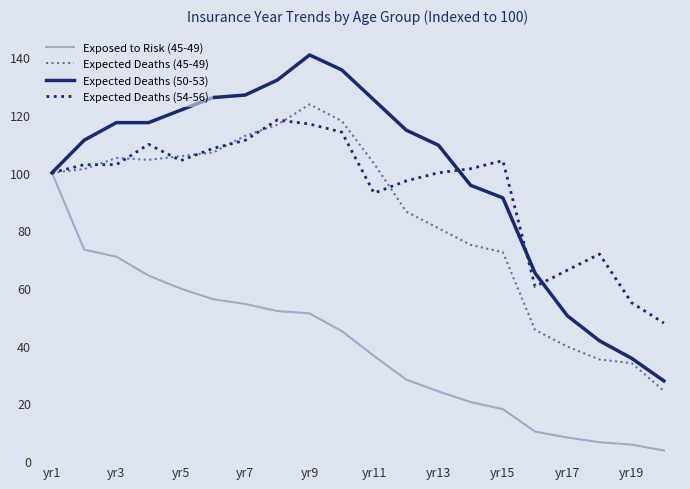

Which series has the widest spread of values?

Expected Deaths (50-53)